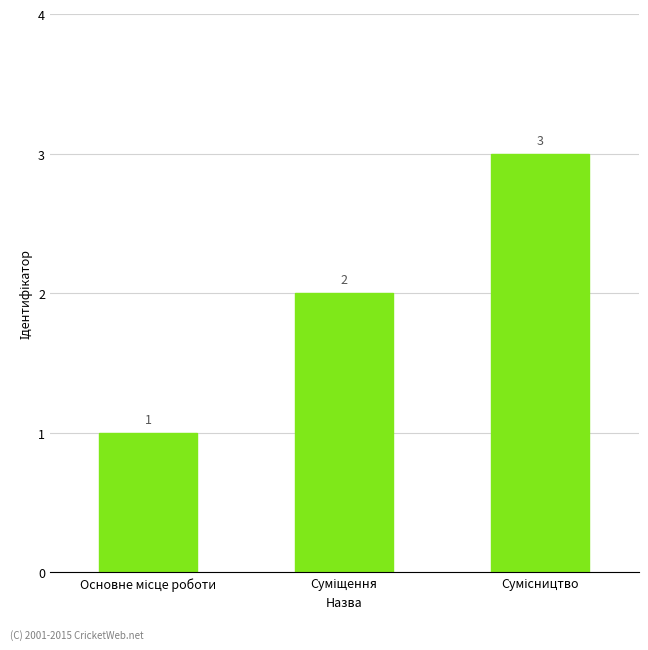

What is the value of the 3rd bar from the left?

3